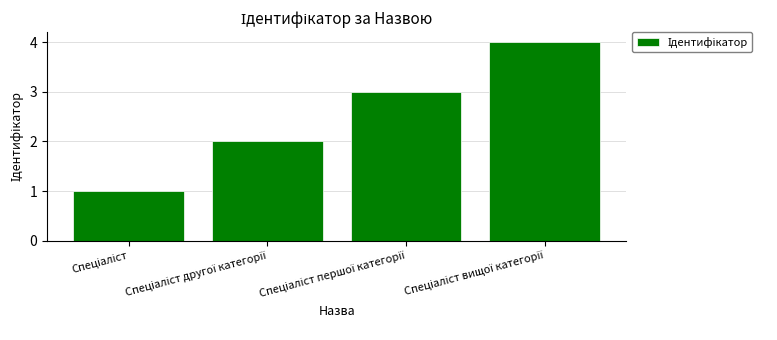

What is the greatest value displayed?

4